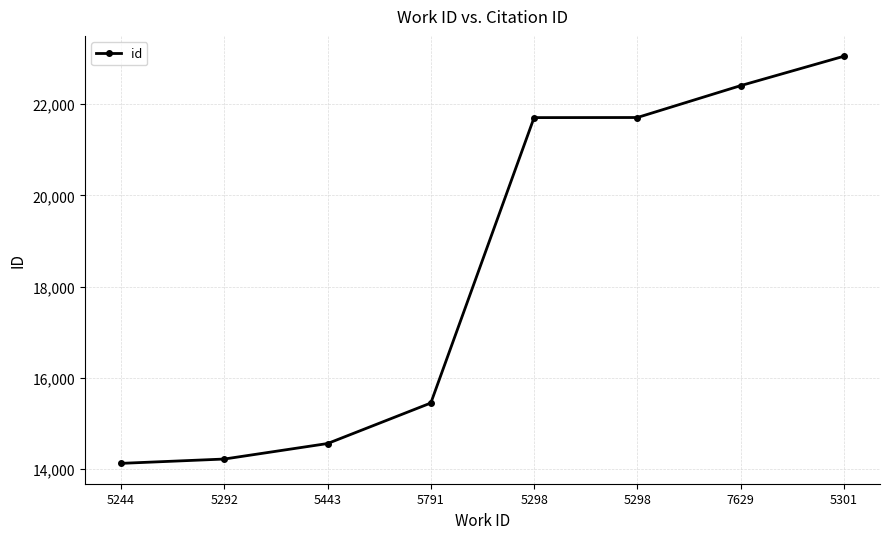

How many distinct data groups are displayed?

1